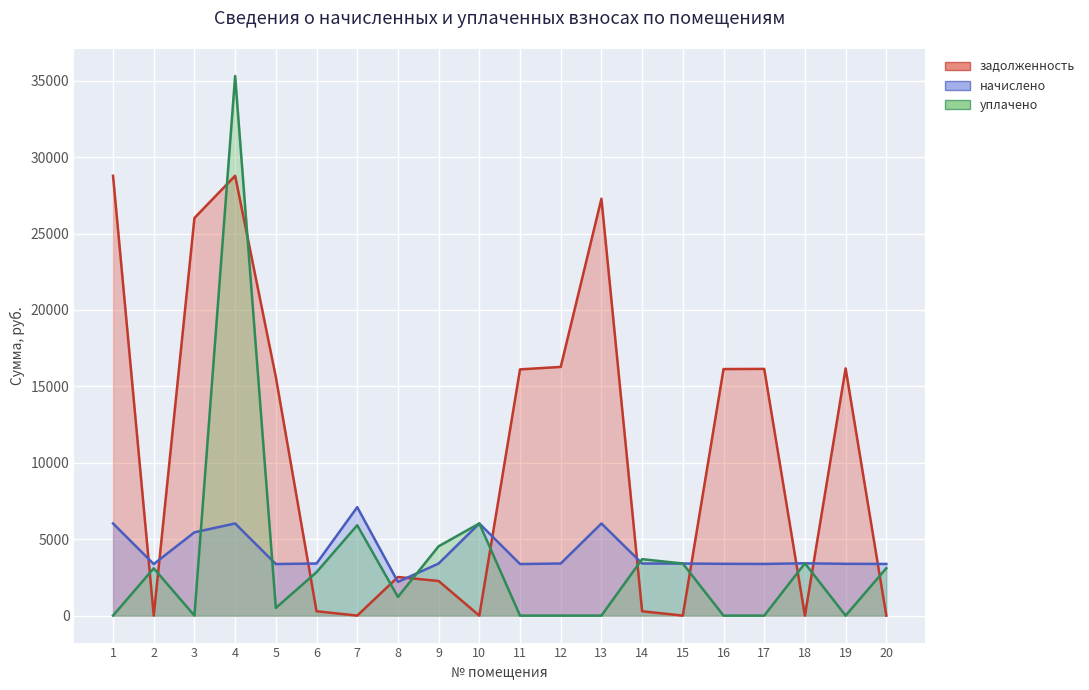

How many times do задолженность and уплачено cross each other?

13